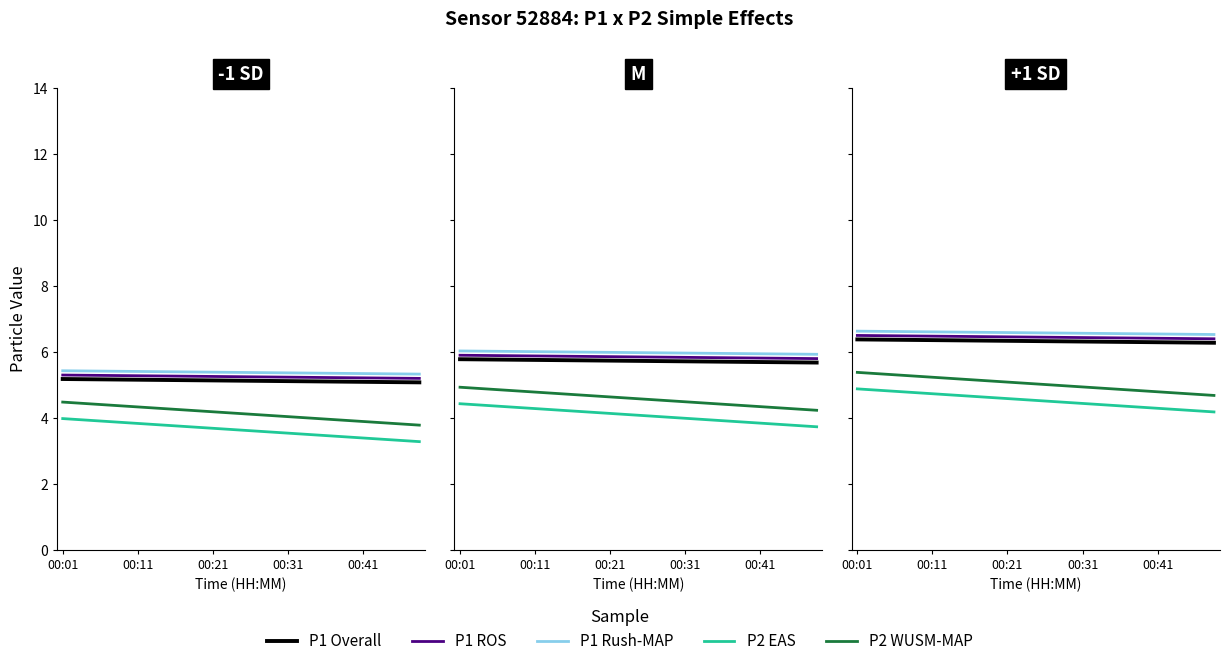

At how many categories does at least one series exceed 5?

20